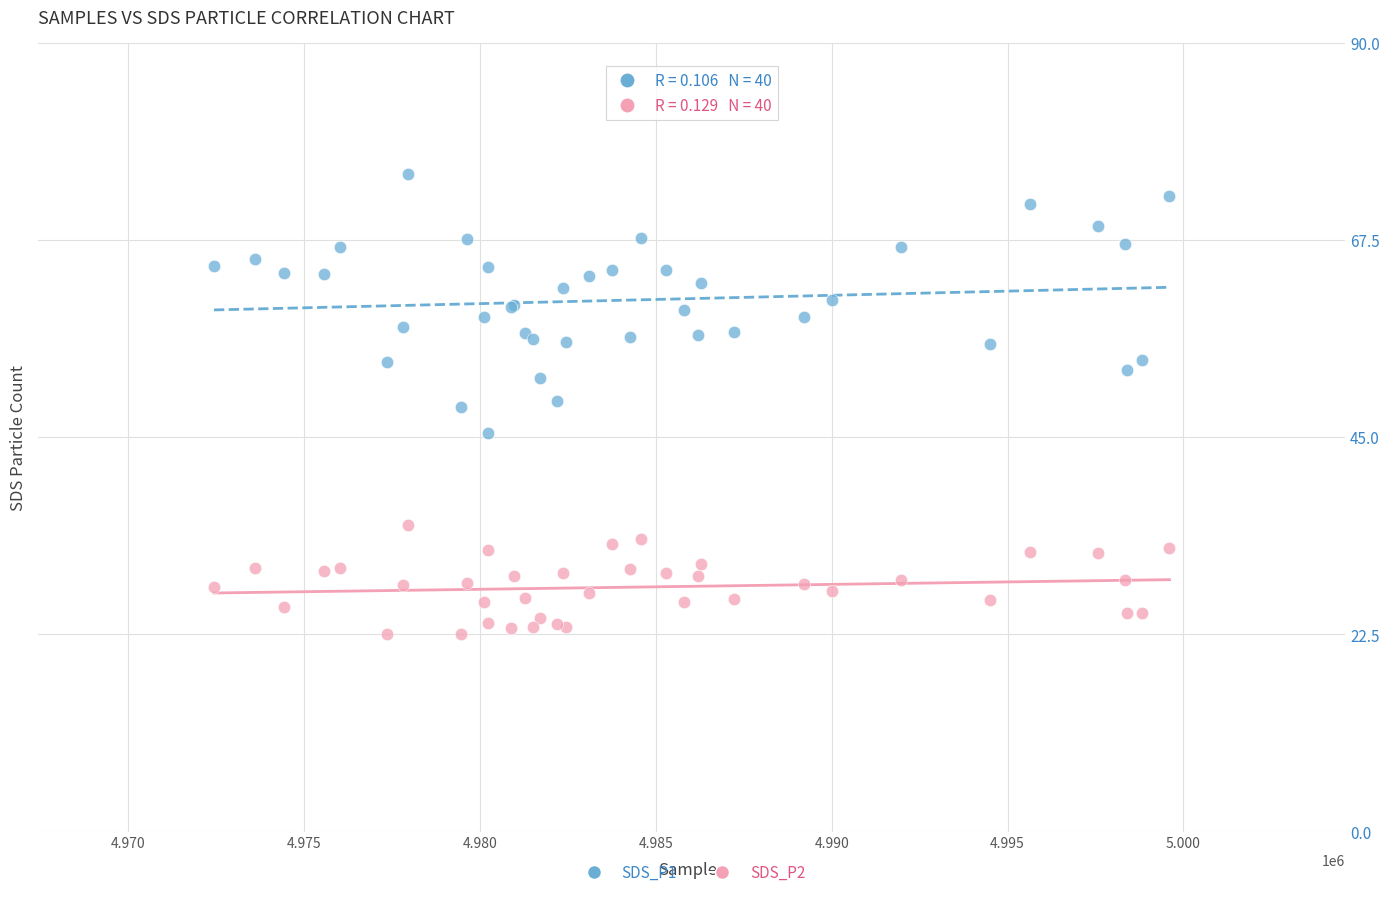

What are all the series names shown in the legend?

SDS_P1, SDS_P2